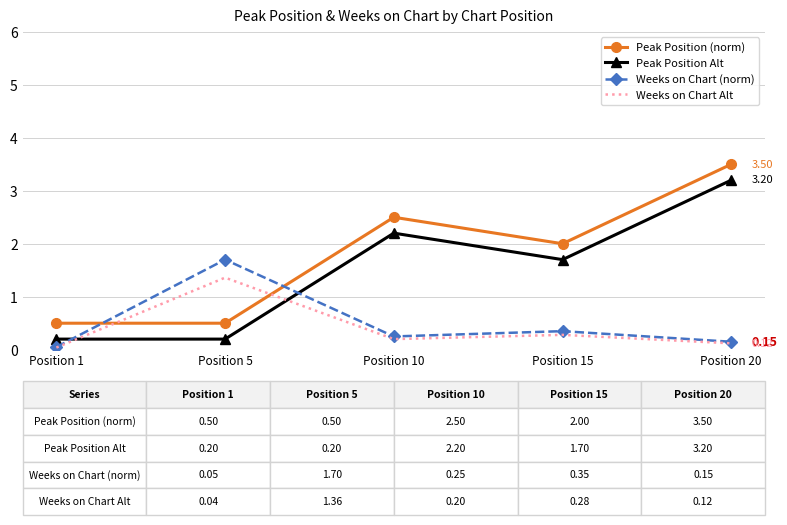

At which label does Weeks on Chart (norm) reach its peak?

Position 5